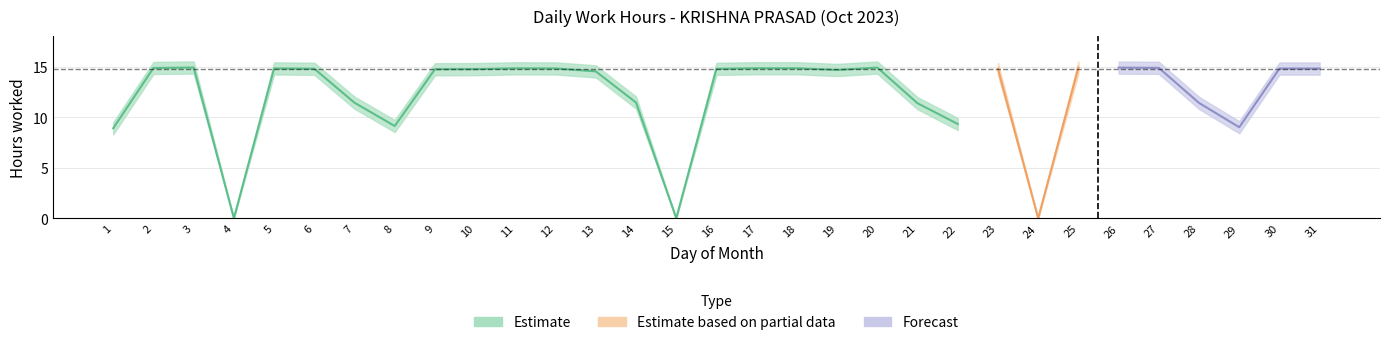

True or false: the data has more than 0 interior local peaks.

True